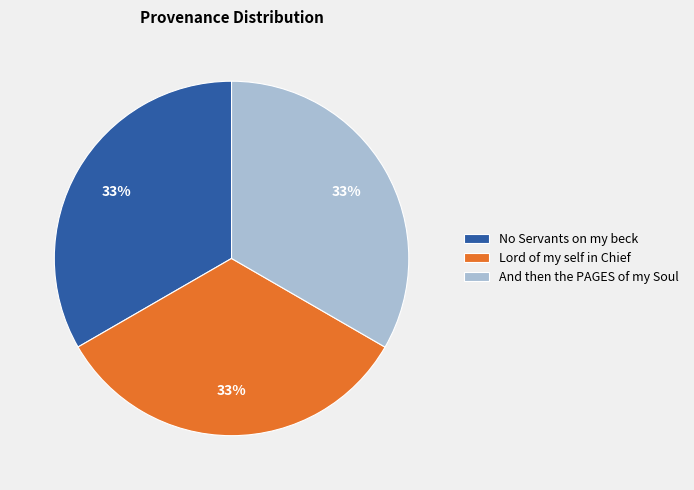

Do No Servants on my beck and And then the PAGES of my Soul together represent more than half of the pie?

Yes